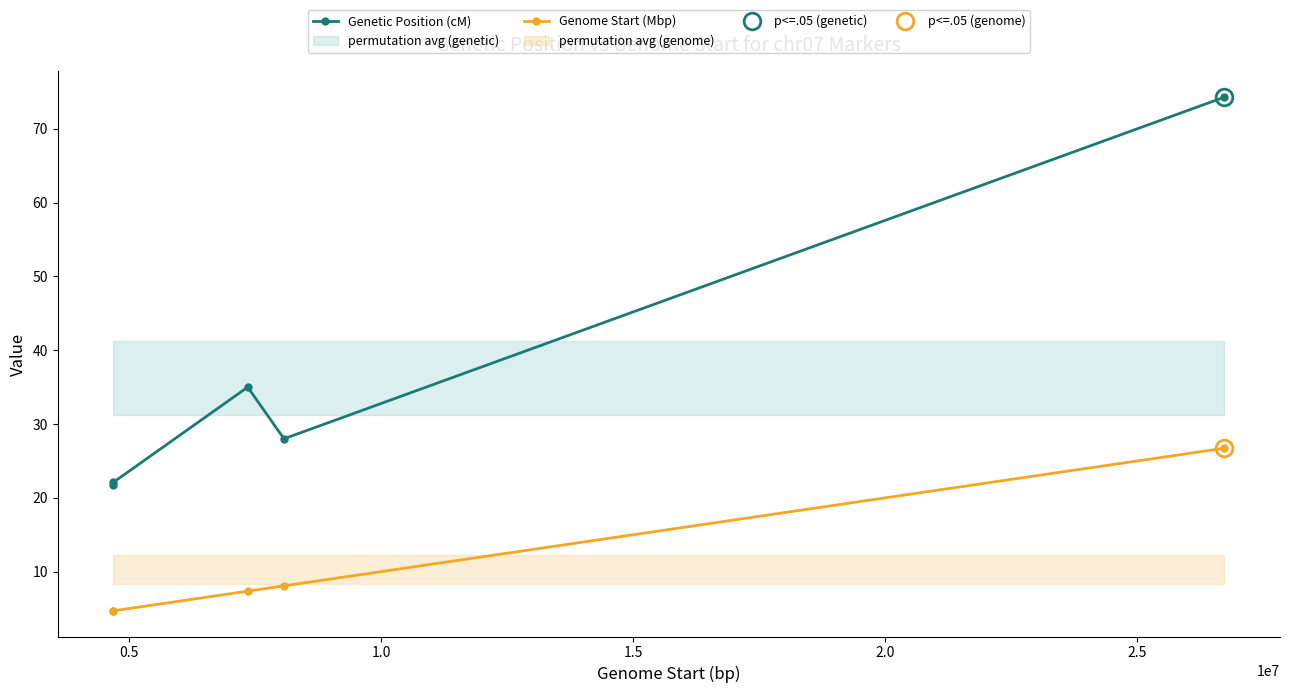

Does the chart have visible grid lines?

No